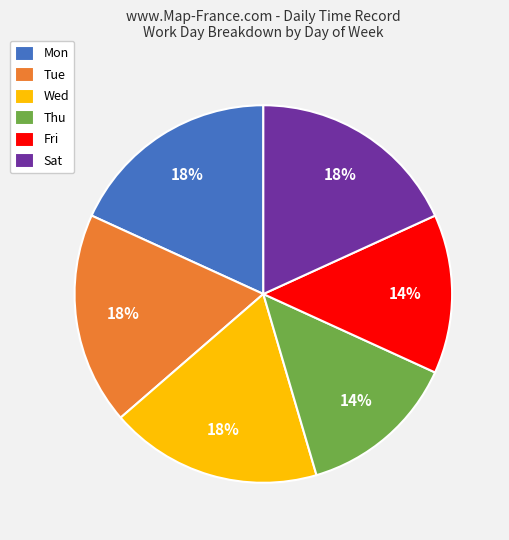

Approximately how many times larger is the value at Sat compared to Tue?

1.0